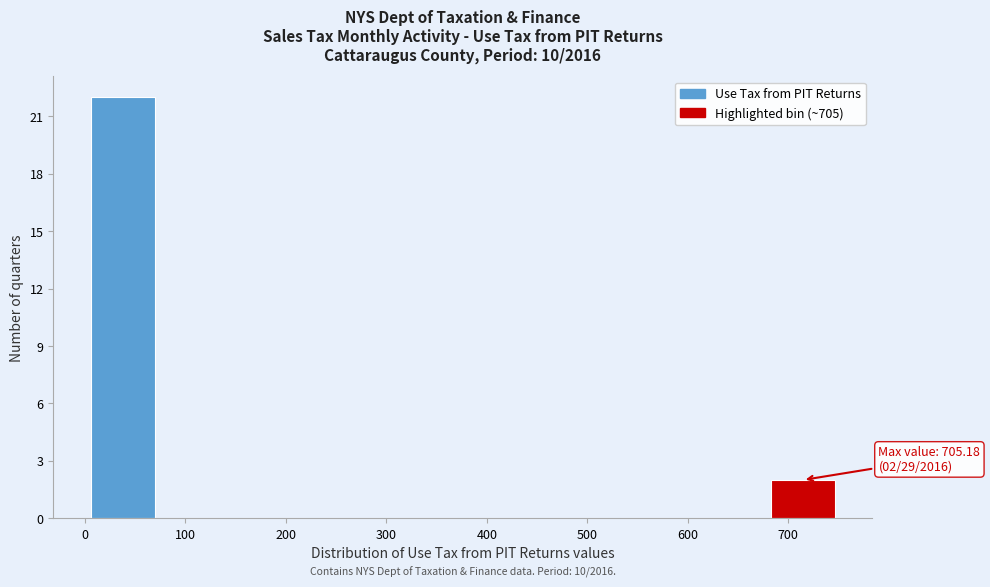

Over which range of the x-axis is the bar tallest?

0 to 80